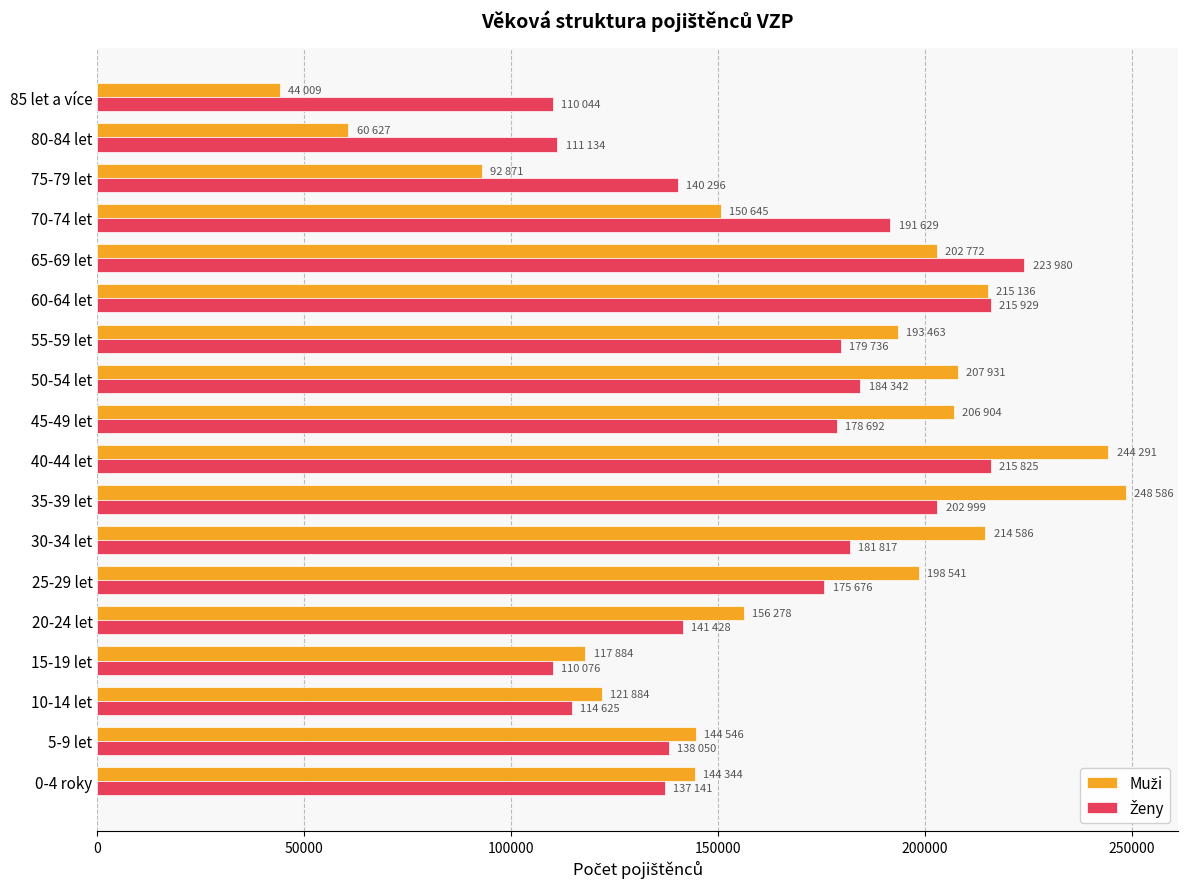

At how many categories does at least one series exceed 166518?

10